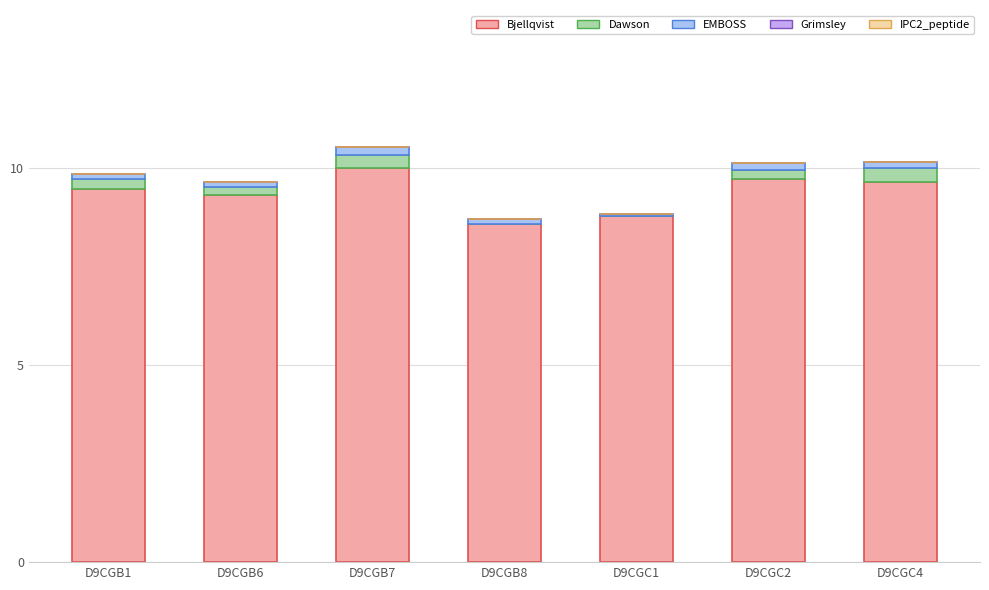

How many series are shown in this chart?

3